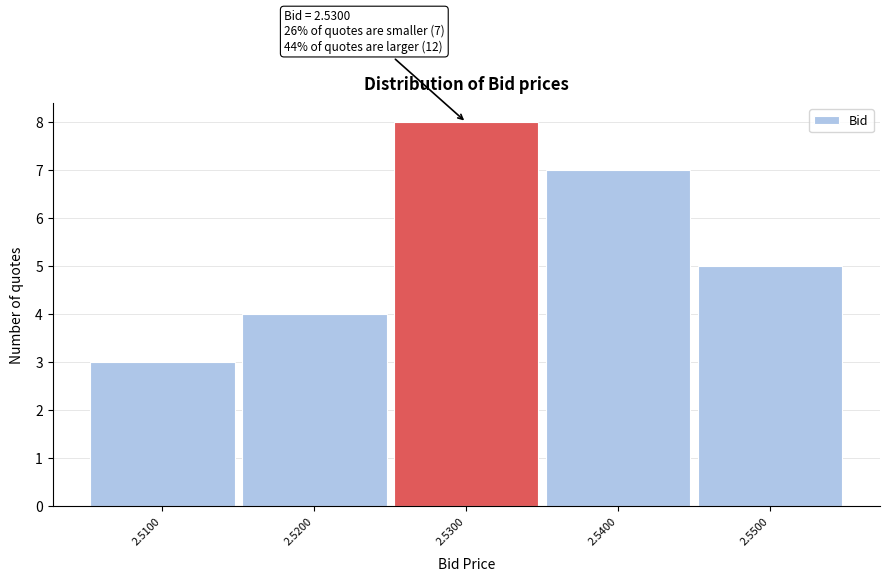

Over which range of the x-axis is the bar tallest?

2.525 to 2.535